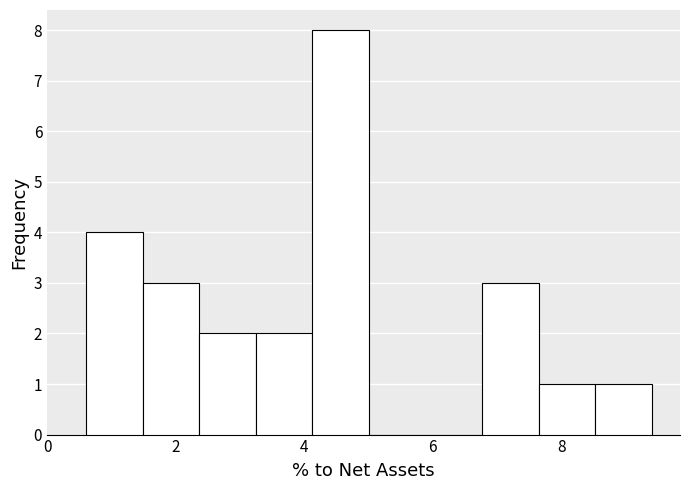

Which range on the x-axis has the tallest bar?

4.2 to 5.0